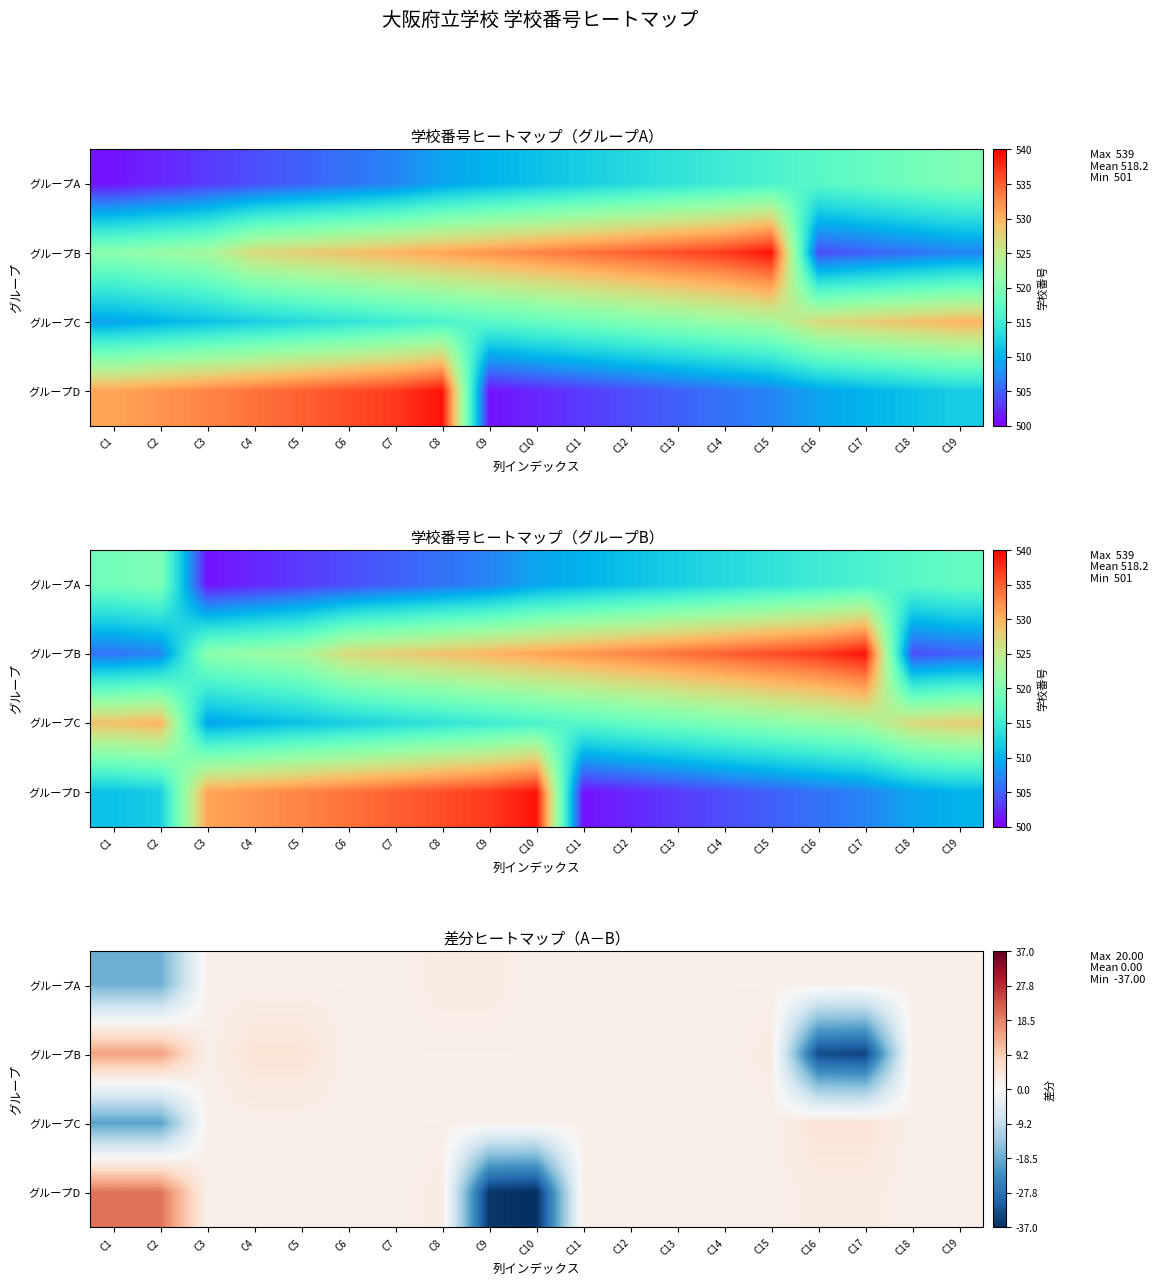

At how many categories does at least one series exceed -4?

19